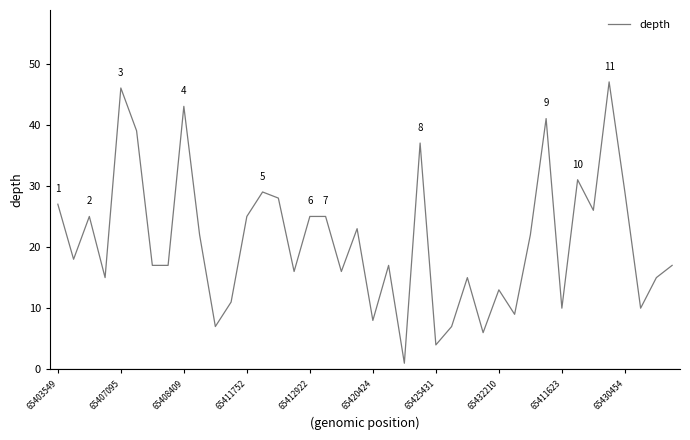

What is the maximum value shown in the chart?

47